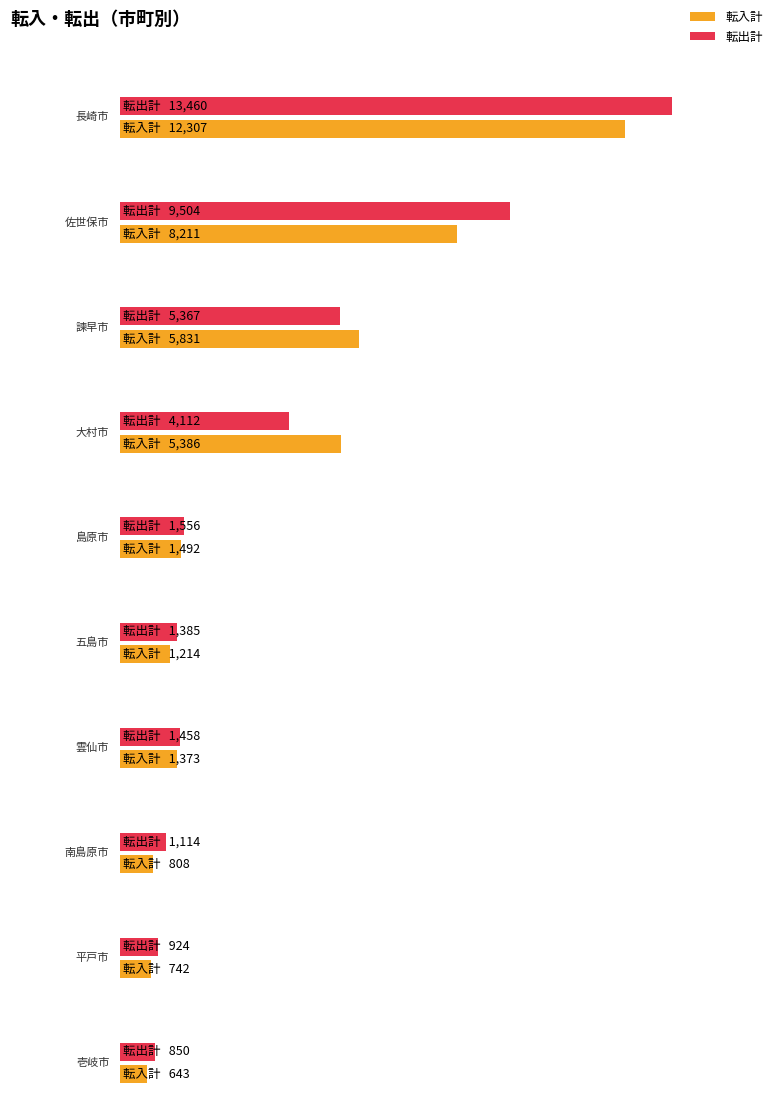

Reading left to right, what are all the values shown in this chart?

転入計: 12307	8211	5831	5386	1492	1214	1373	808	742	643
転出計: 13460	9504	5367	4112	1556	1385	1458	1114	924	850